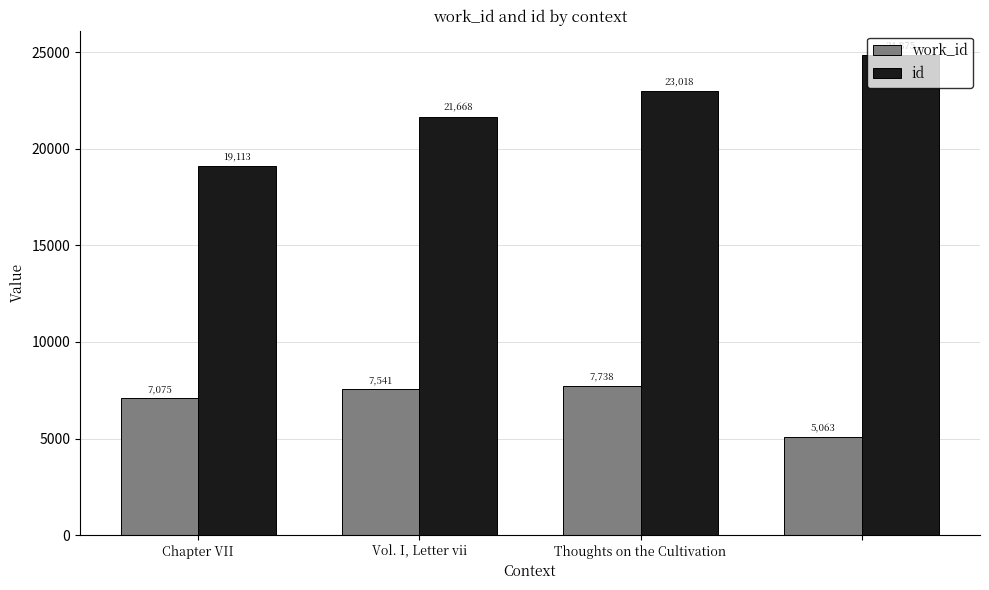

At how many categories does at least one series exceed 17355?

4